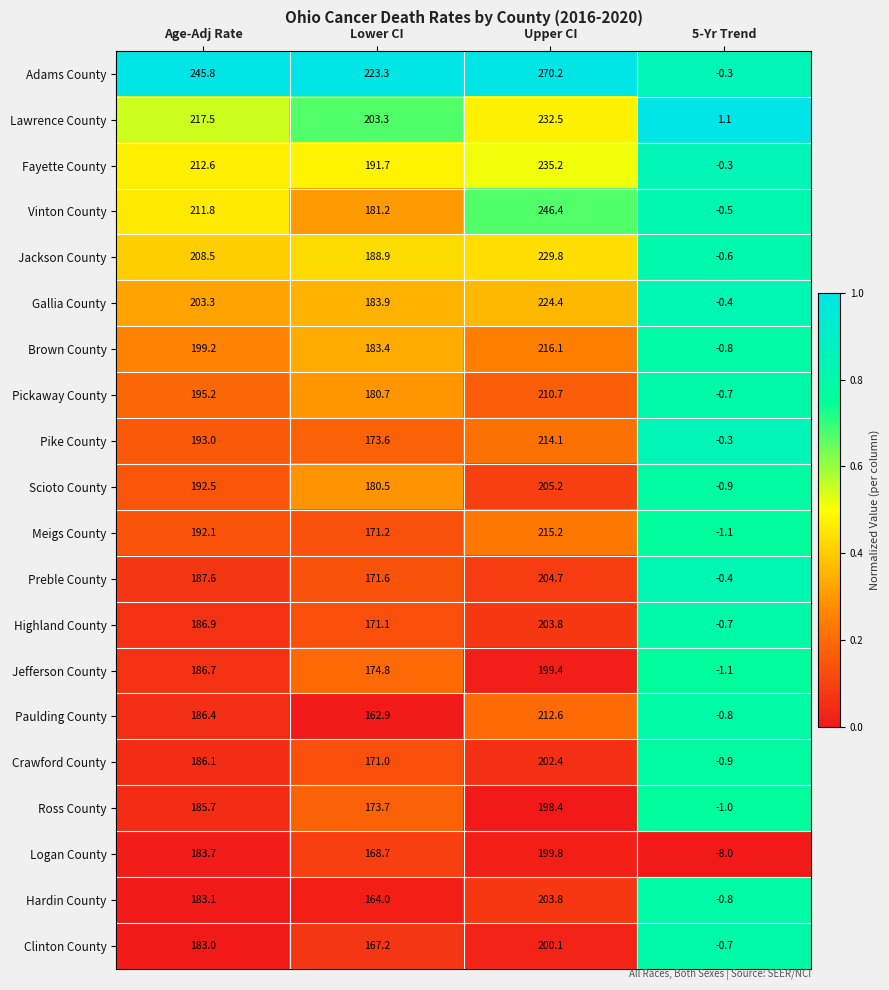

What is the average value of the Pickaway County series?

146.5